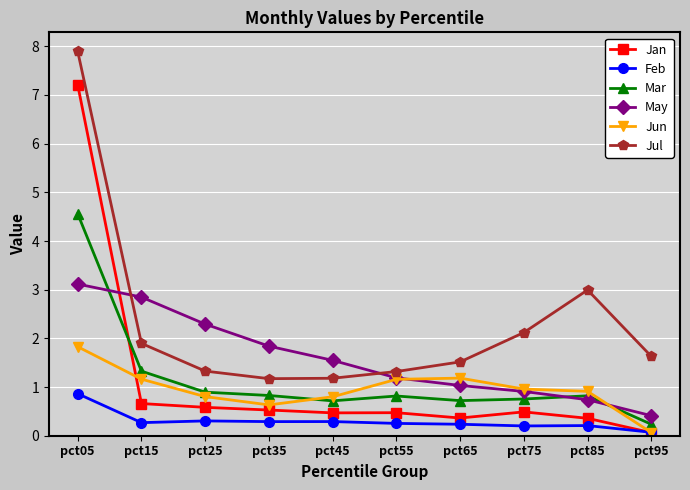

Rank the series by their maximum value, from highest to lowest.

Jul, Jan, Mar, May, Jun, Feb